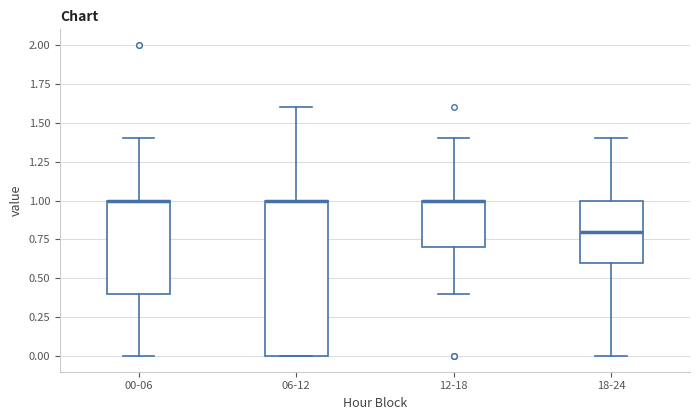

Reading left to right, transcribe this box plot: for each box, give where its median line is, the range the box spans, and where its two whiskers end, as read against the y-axis. The values are not printed on the chart, so give them approximately, as read against the axis.

00-06: median 1.0 (drawn on the box's upper edge), box 0.4 to 1.0, whiskers 0.0 to 1.4
06-12: median 1.0 (drawn on the box's upper edge), box 0.0 to 1.0, whiskers 0.0 to 1.6
12-18: median 1.0 (drawn on the box's upper edge), box 0.7 to 1.0, whiskers 0.4 to 1.4
18-24: median 0.8, box 0.6 to 1.0, whiskers 0.0 to 1.4